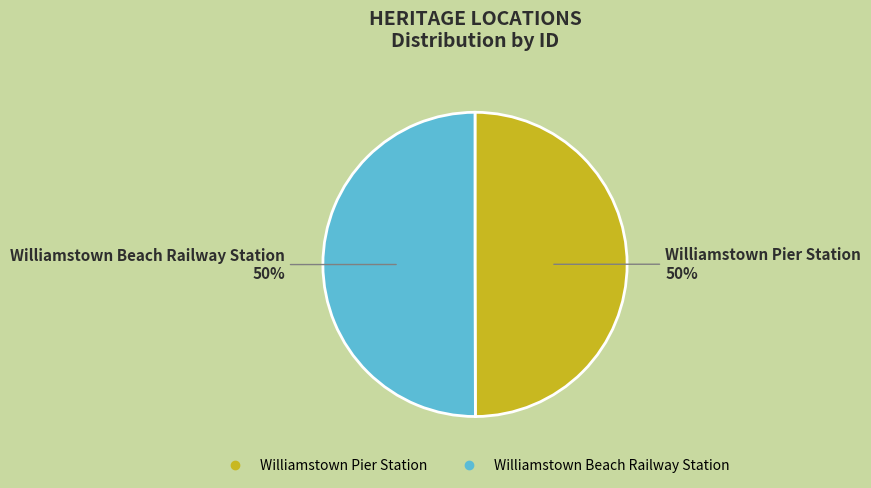

True or false: Williamstown Beach Railway Station accounts for 45% of the total.

False